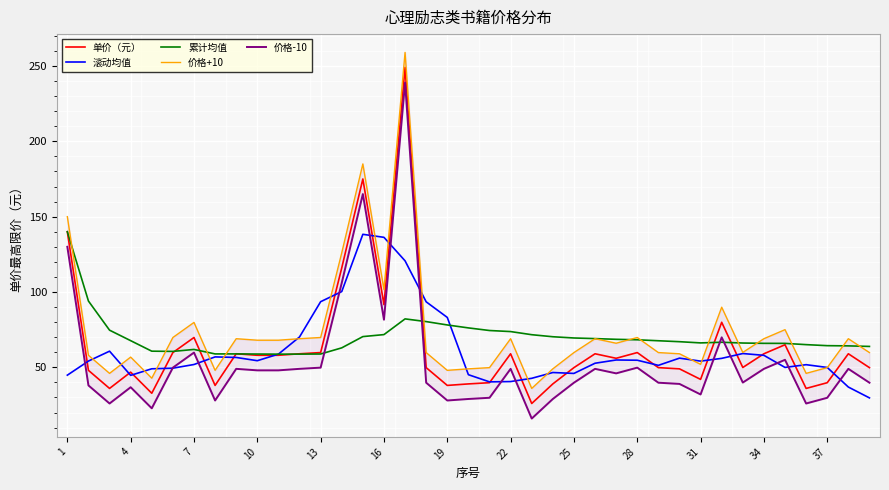

What is the sum of all 单价（元） values?

2491.0